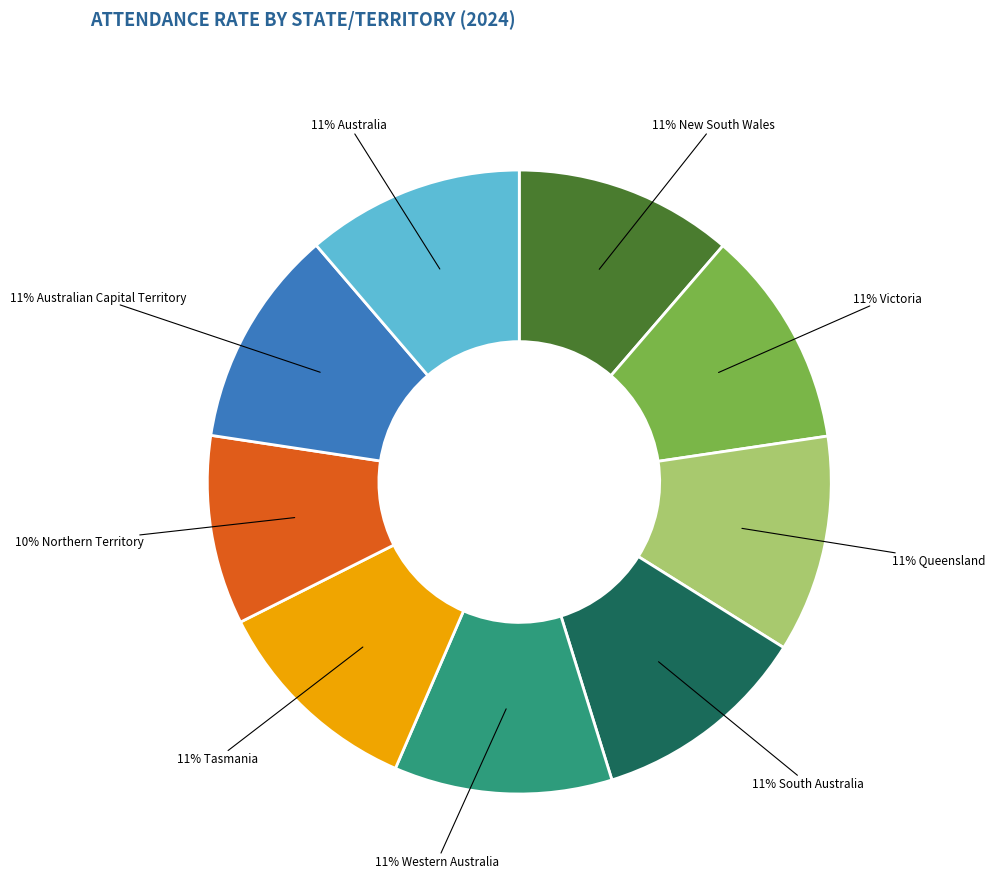

To the nearest percent, what is the average slice percentage?

11%